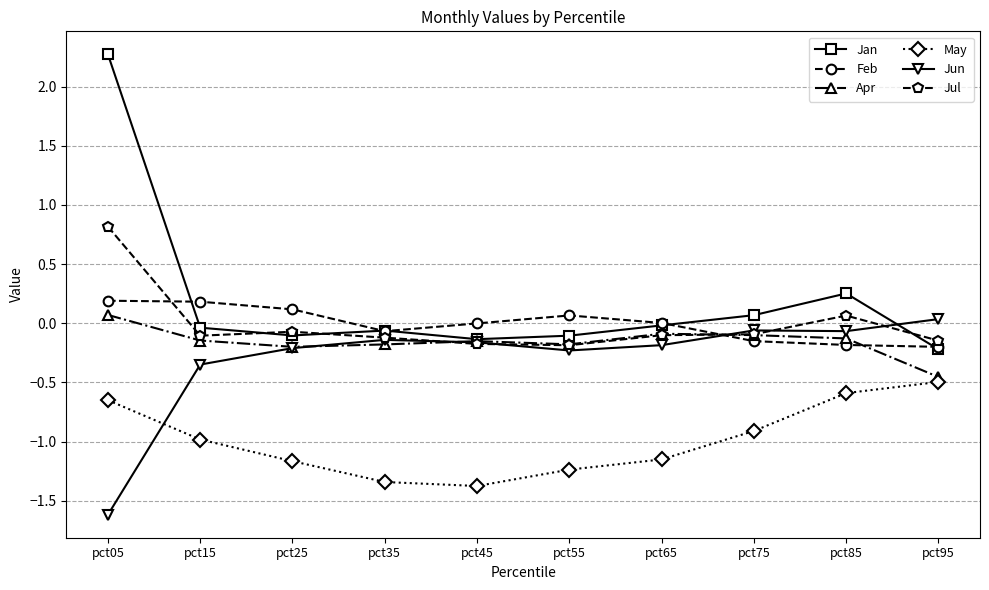

How many lines are shown in the chart?

6